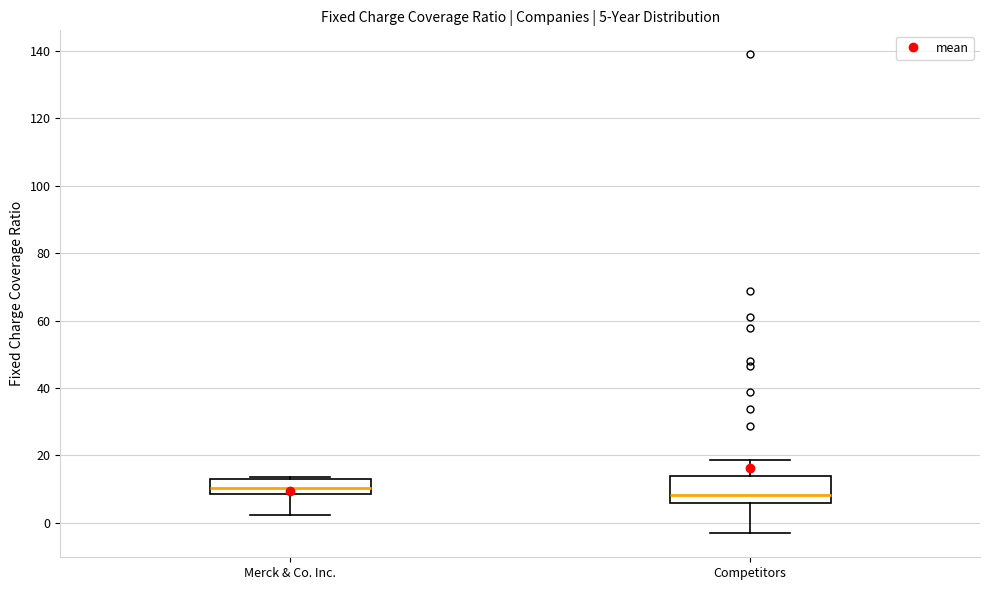

Which box's median line is the lowest?

Competitors